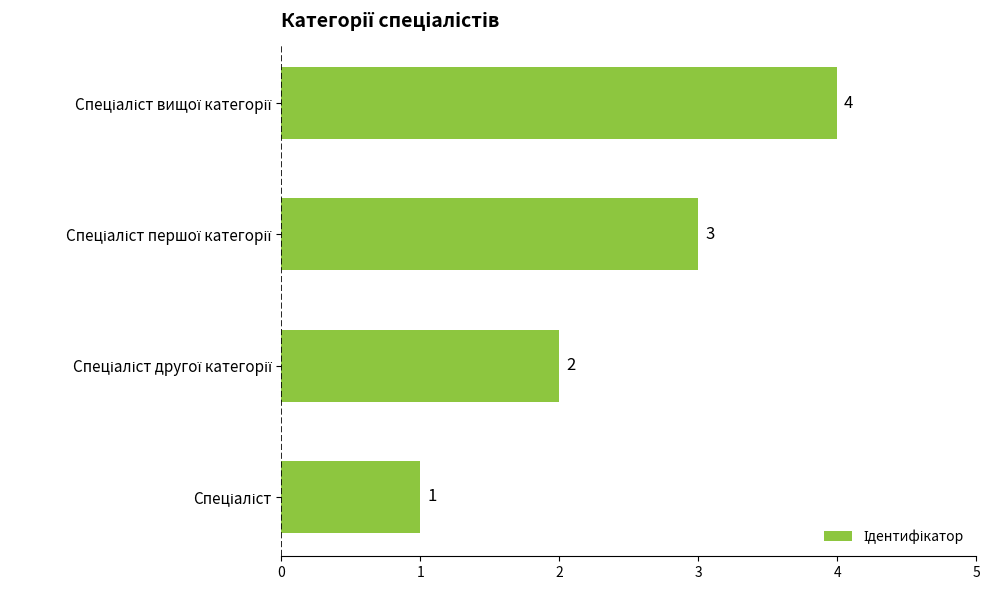

What is the sum of all values?

10